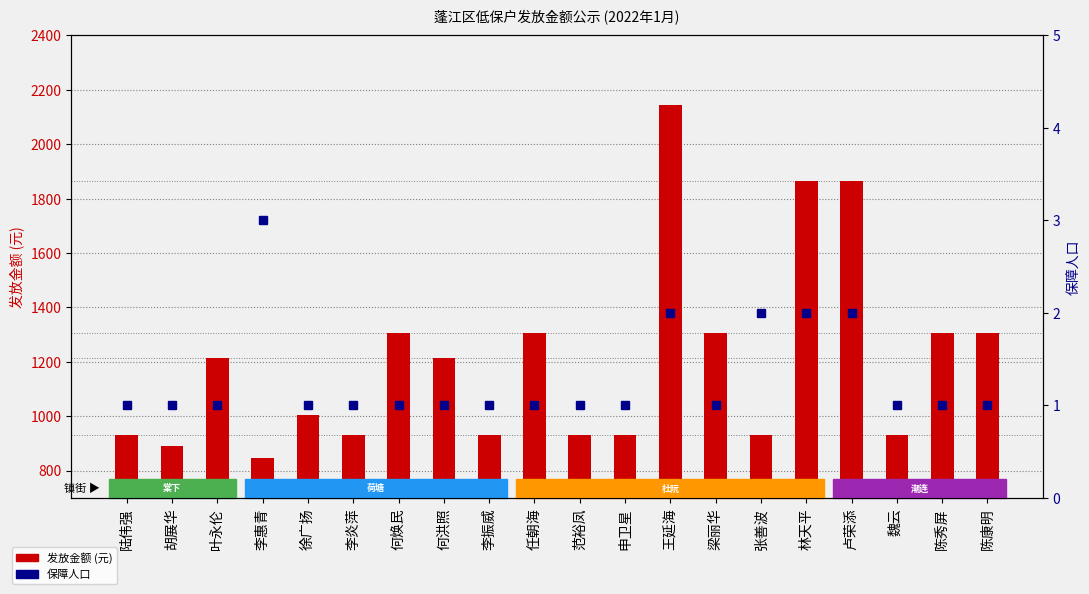

What are all the series names shown in the legend?

发放金额, 保障人口